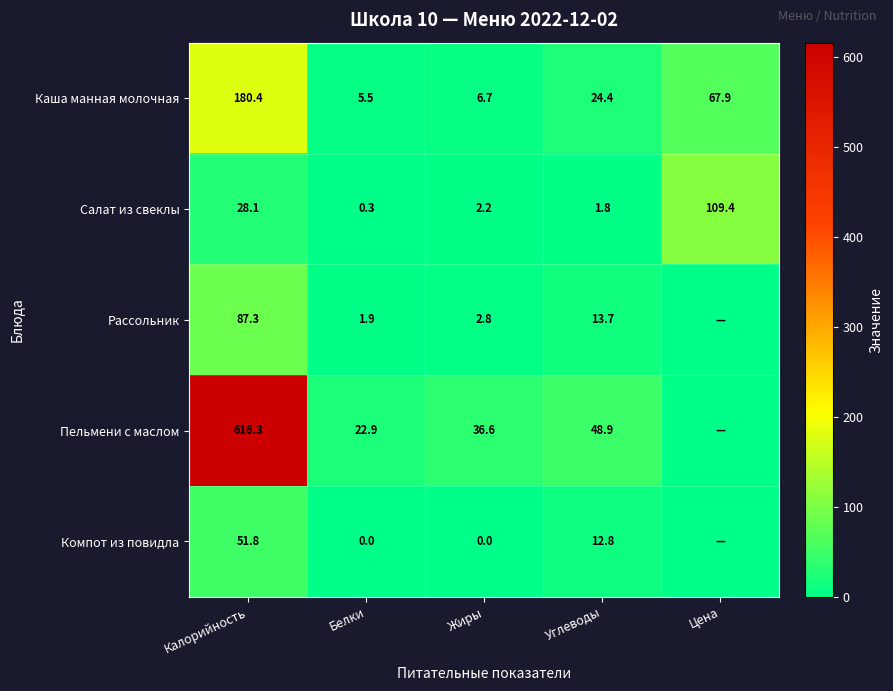

Where does the Каша манная молочная series first go above 24?

Калорийность